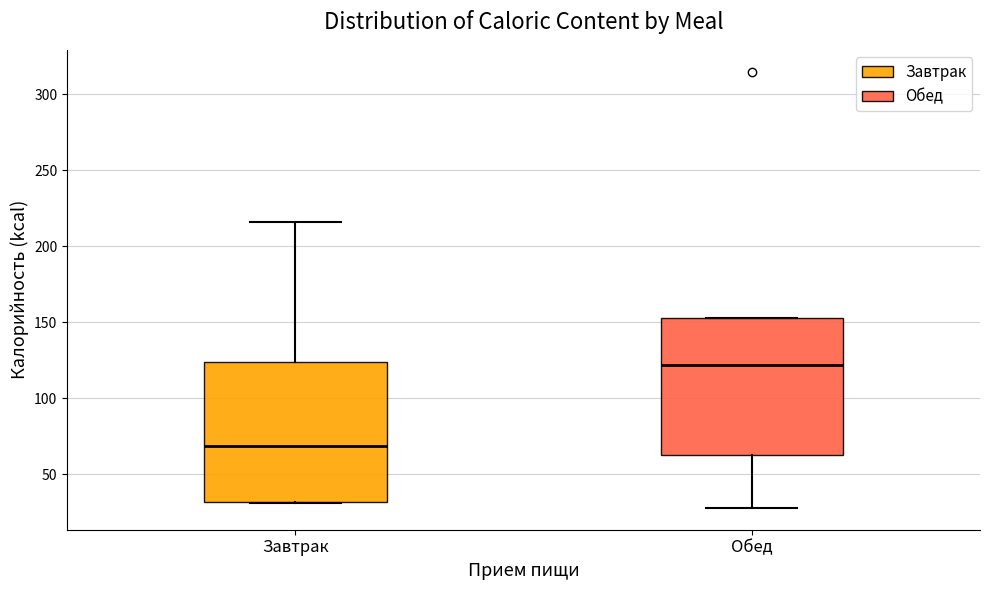

Reading left to right, transcribe this box plot: for each box, give where its median line is, the range the box spans, and where its two whiskers end, as read against the y-axis. The values are not printed on the chart, so give them approximately, as read against the axis.

Завтрак: median 70, box 30 to 125, whiskers 30 to 215
Обед: median 120, box 65 to 155, whiskers 30 to 155